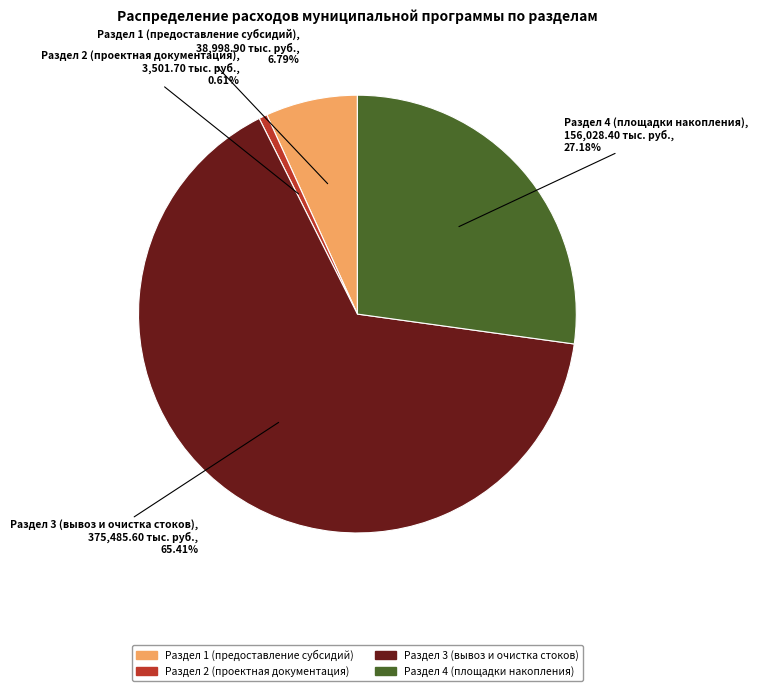

What is the largest slice in the pie chart?

Раздел 3